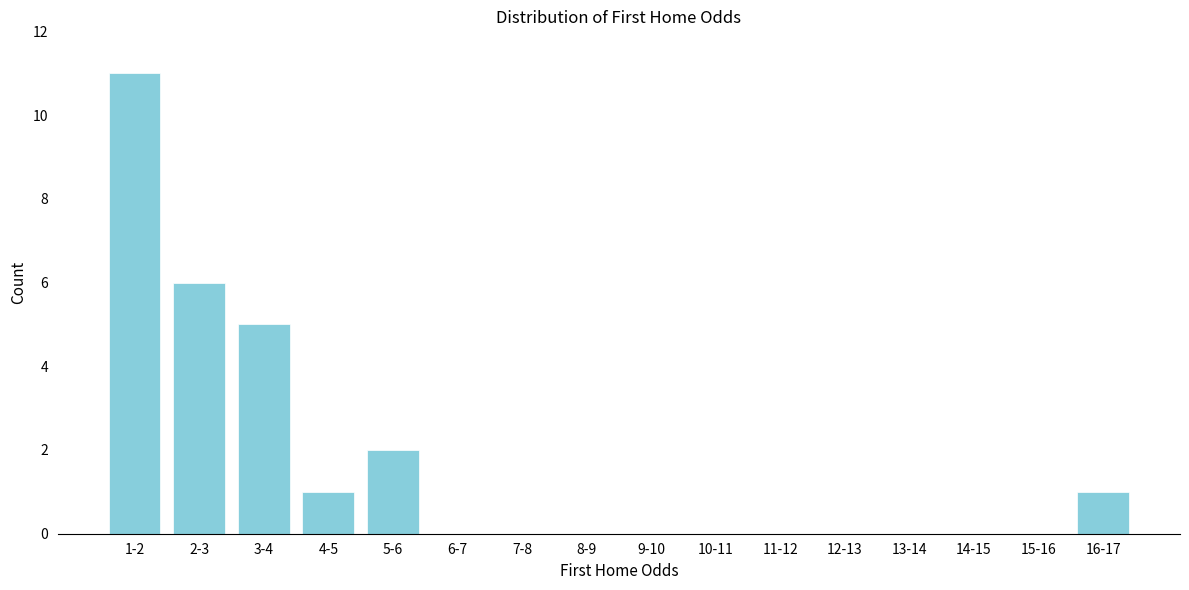

Reading left to right, extract all data points from this chart.

1-2=11	2-3=6	3-4=5	4-5=1	5-6=2	6-7=0	7-8=0	8-9=0	9-10=0	10-11=0	11-12=0	12-13=0	13-14=0	14-15=0	15-16=0	16-17=1